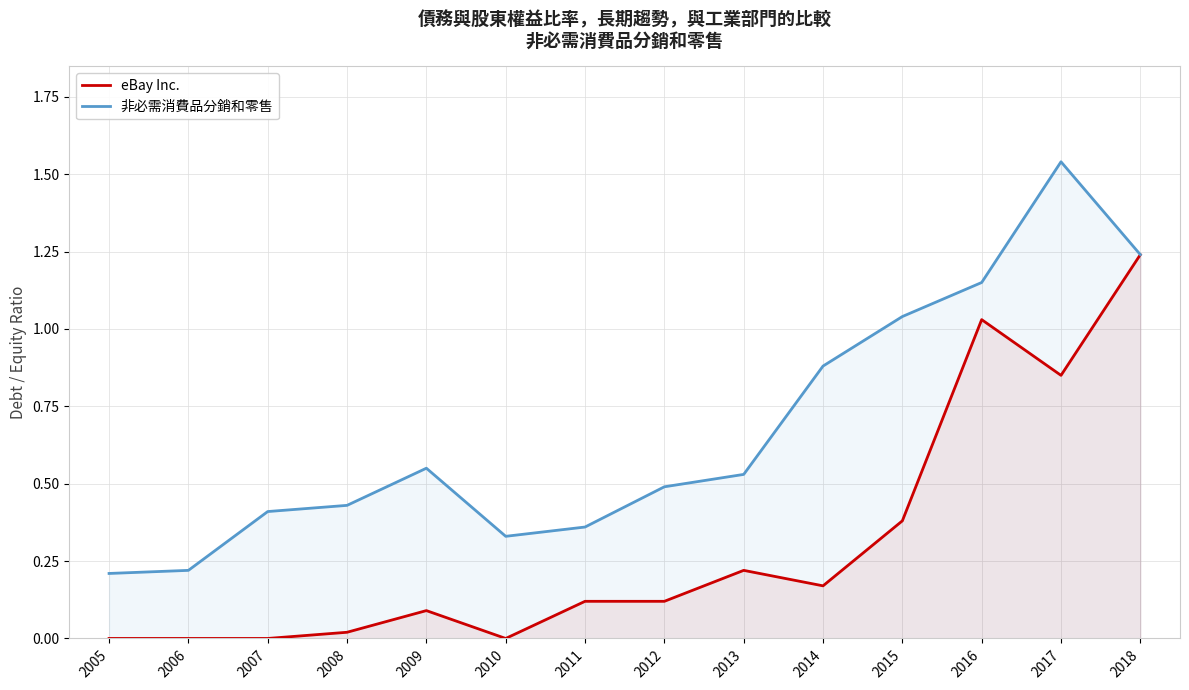

List the series in order of their peak value, highest first.

非必需消費品分銷和零售, eBay Inc.